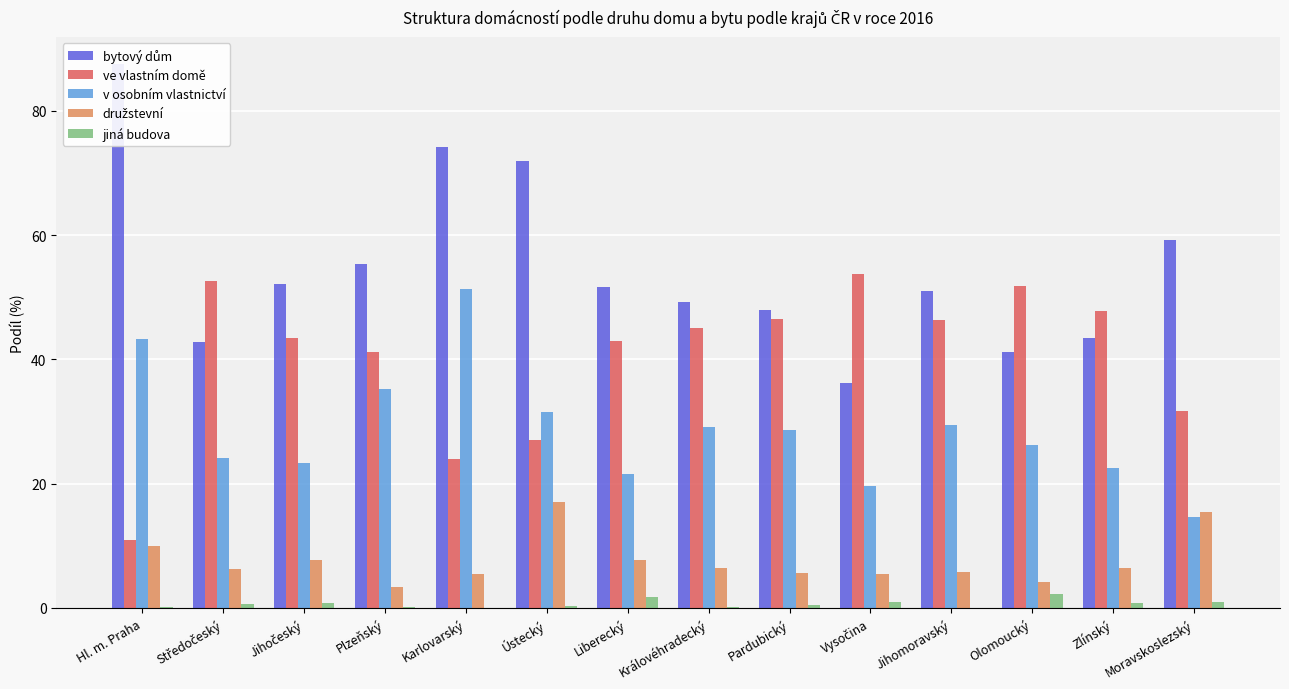

Reading right to left, extract all data points from this chart.

bytový dům: 59.3	43.5	41.2	51.0	36.2	48.0	49.3	51.6	72.0	74.2	55.3	52.1	42.8	87.5
ve vlastním domě: 31.7	47.8	51.9	46.4	53.8	46.5	45.1	42.9	27.1	24.0	41.2	43.4	52.6	11.0
v osobním vlastnictví: 14.7	22.5	26.3	29.5	19.7	28.7	29.2	21.5	31.6	51.4	35.3	23.4	24.2	43.3
družstevní: 15.4	6.4	4.2	5.8	5.4	5.6	6.5	7.7	17.0	5.5	3.3	7.7	6.2	9.9
jiná budova: 1.0	0.8	2.3	0.0	0.9	0.4	0.2	1.8	0.3	0.0	0.2	0.8	0.6	0.1